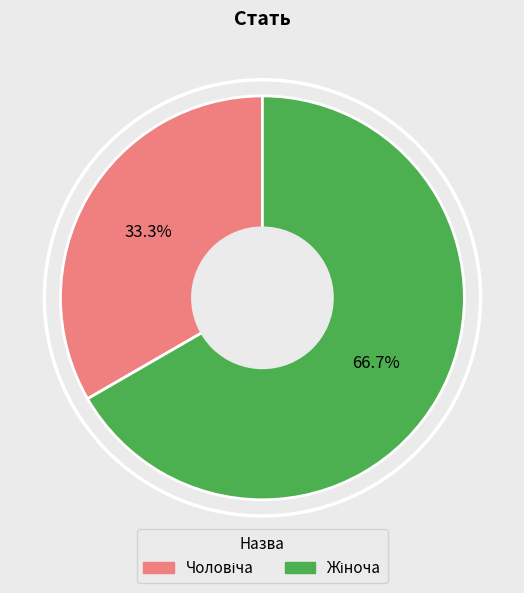

Is there a majority slice in this chart?

Yes